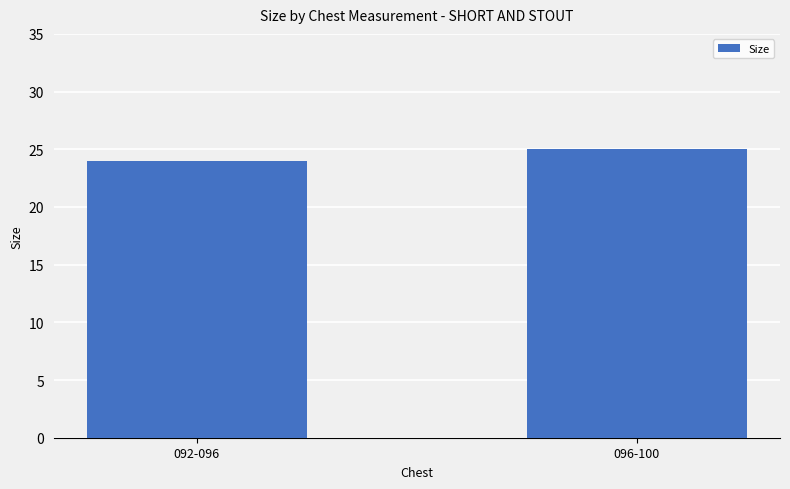

What is the value of the 2nd bar from the left?

25